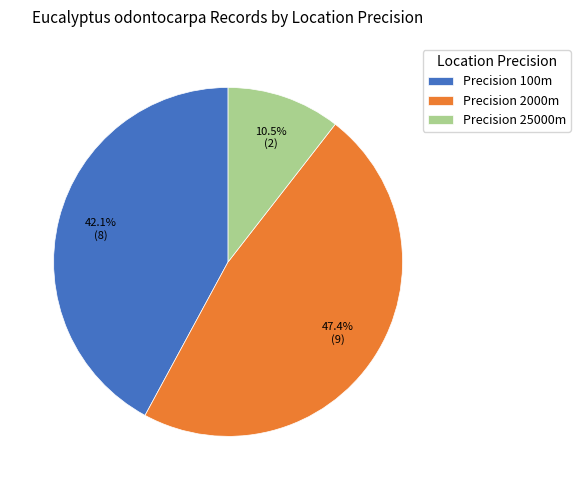

What is the total percentage of Precision 2000m and Precision 25000m?

57.9%